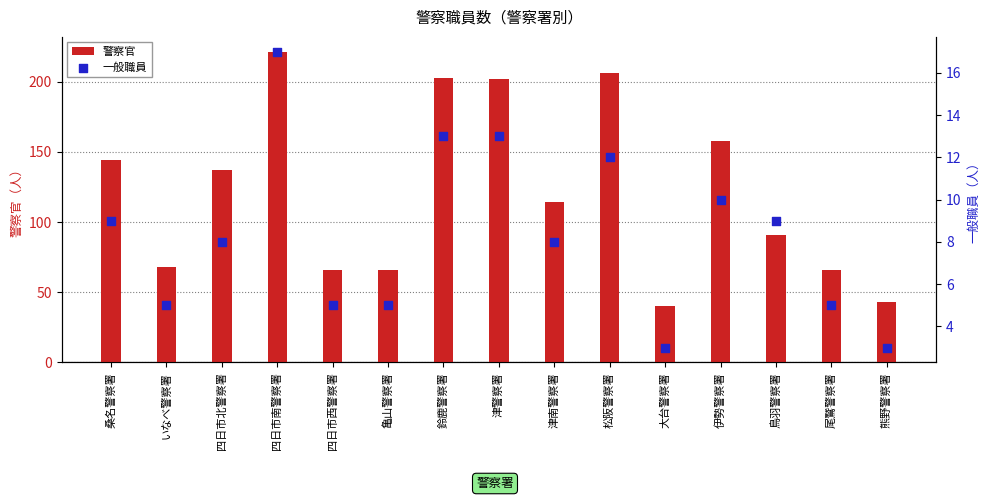

Which series has the largest total across all categories?

警察官